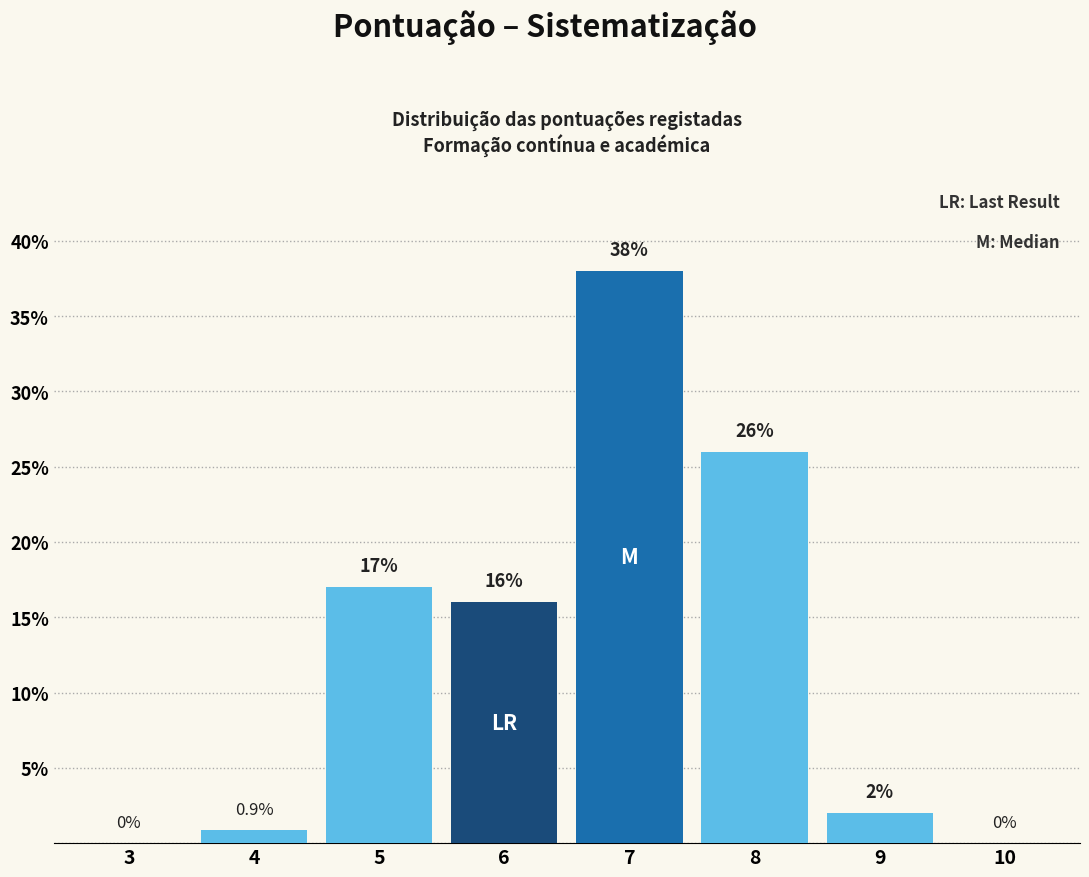

Reading left to right, what are all the values shown in this chart?

3=0.0	4=0.9	5=17.0	6=16.0	7=38.0	8=26.0	9=2.0	10=0.0